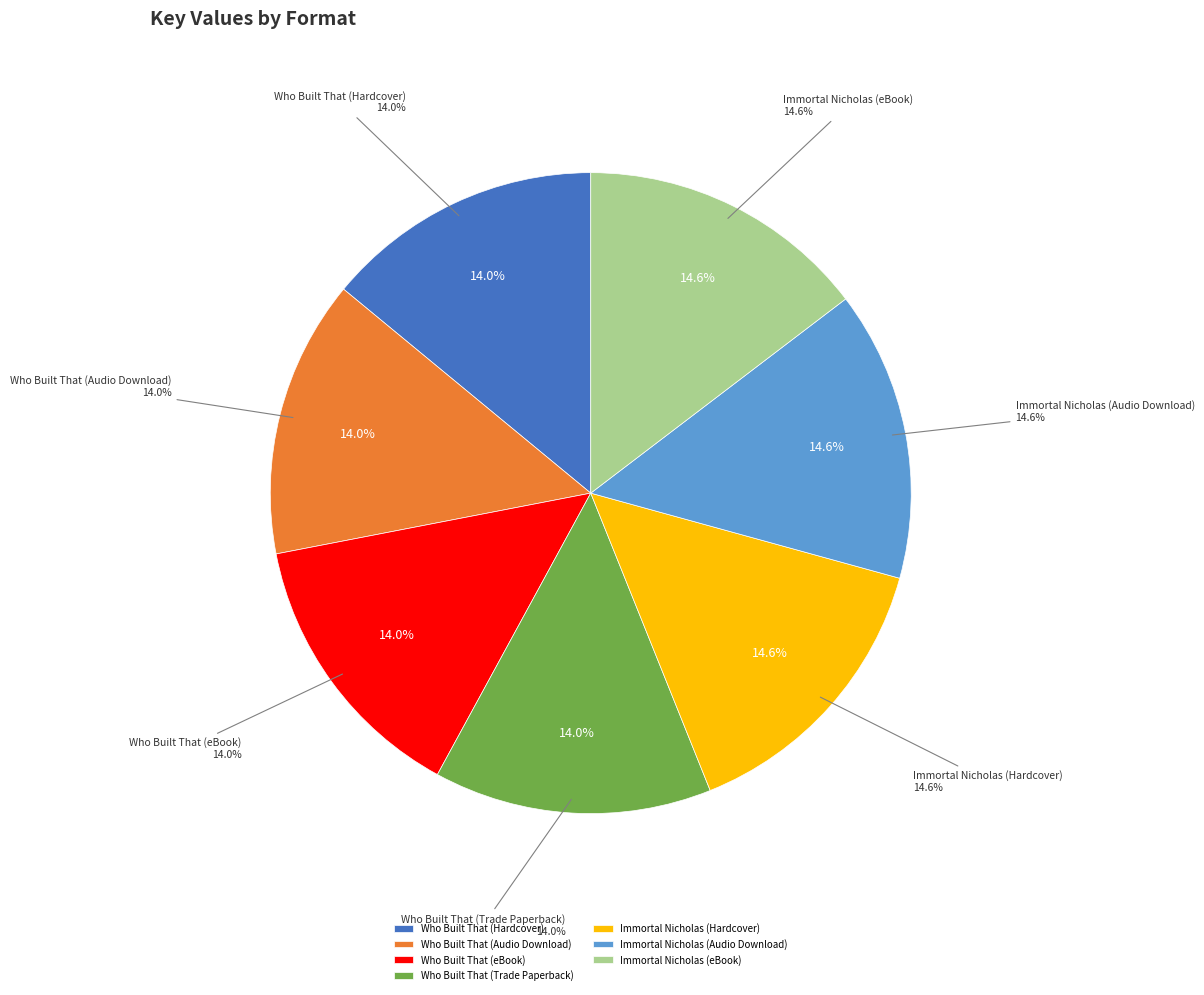

Does Immortal Nicholas (eBook) represent more than half of the total?

No